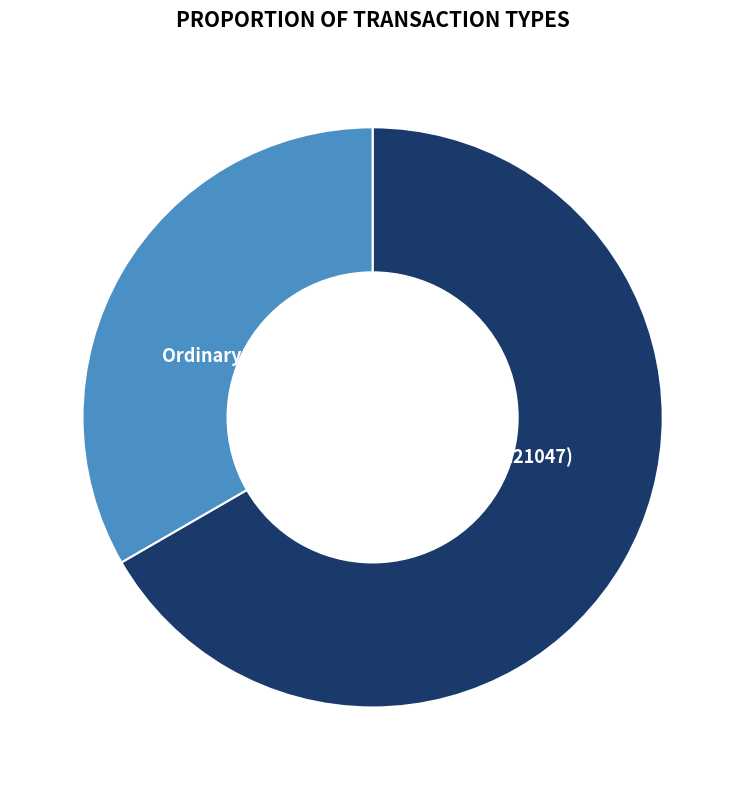

Does Ordinary Payment (221045) represent more than half of the total?

No